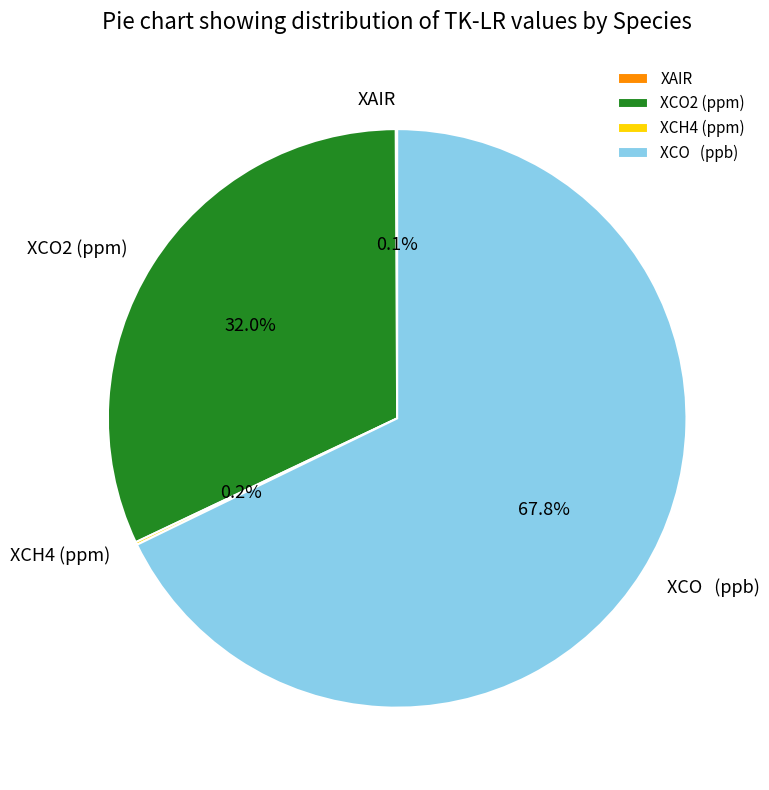

Does any single category account for the majority?

Yes